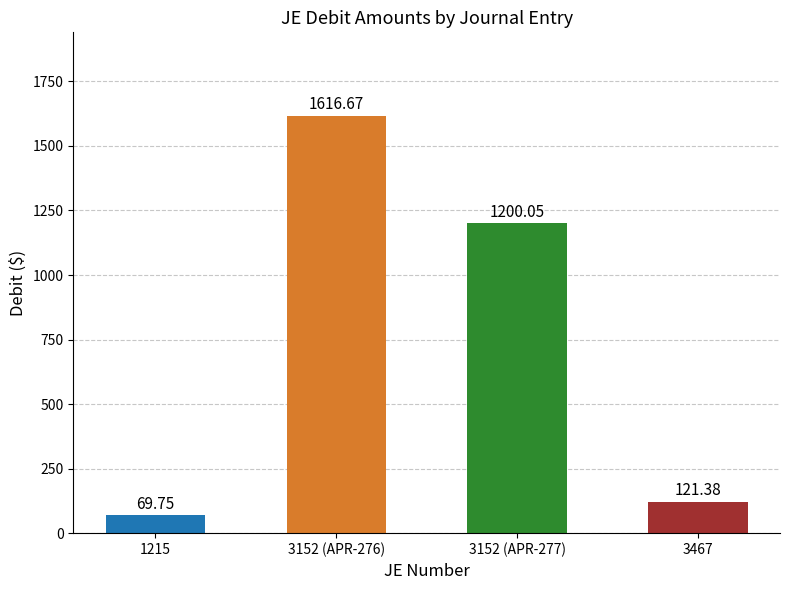

What is the value of the 2nd bar from the left?

1616.7